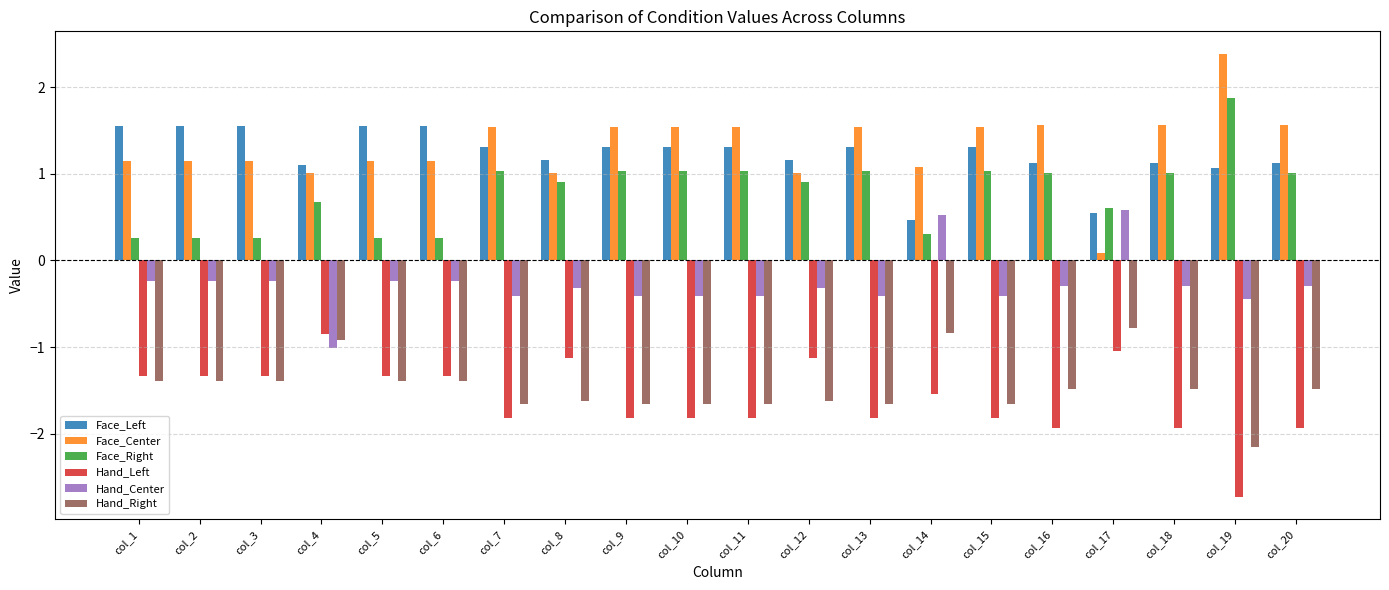

Which series changed the most between col_6 and col_12?

Face_Right